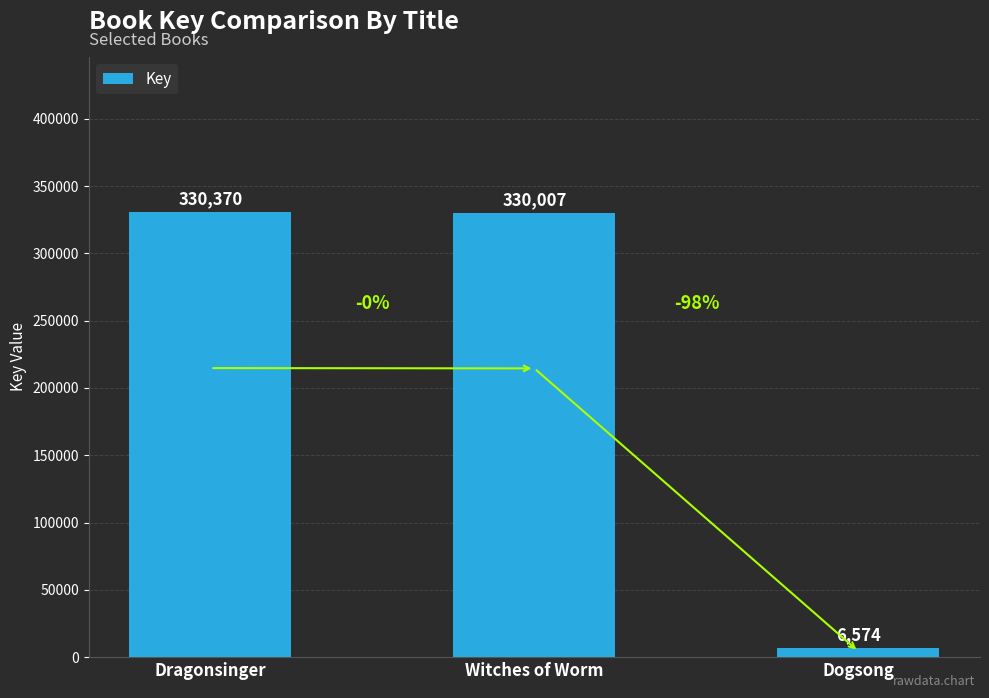

At which label does the data first exceed 330007?

Dragonsinger